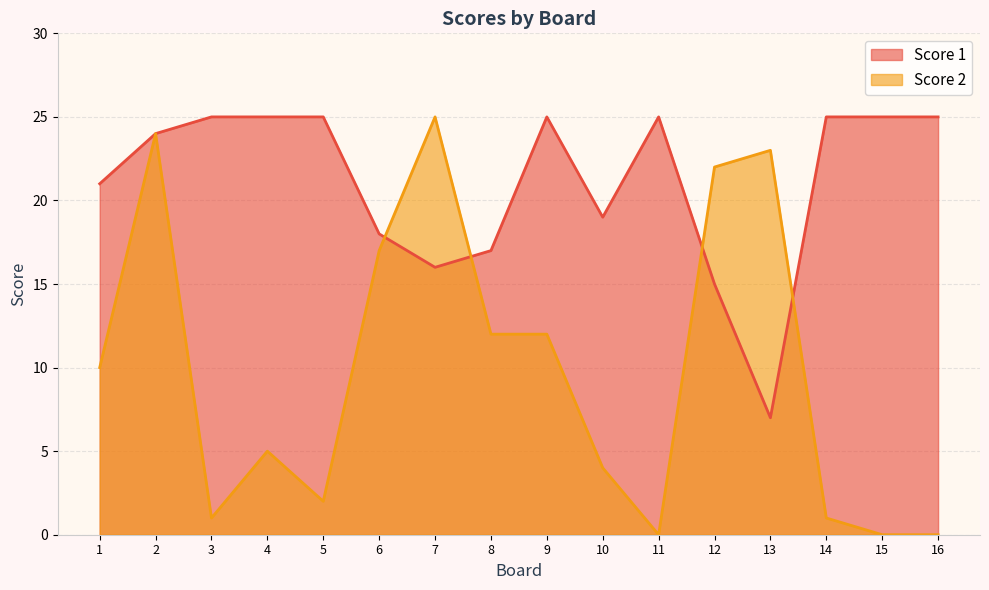

How many data points does each series have?

16